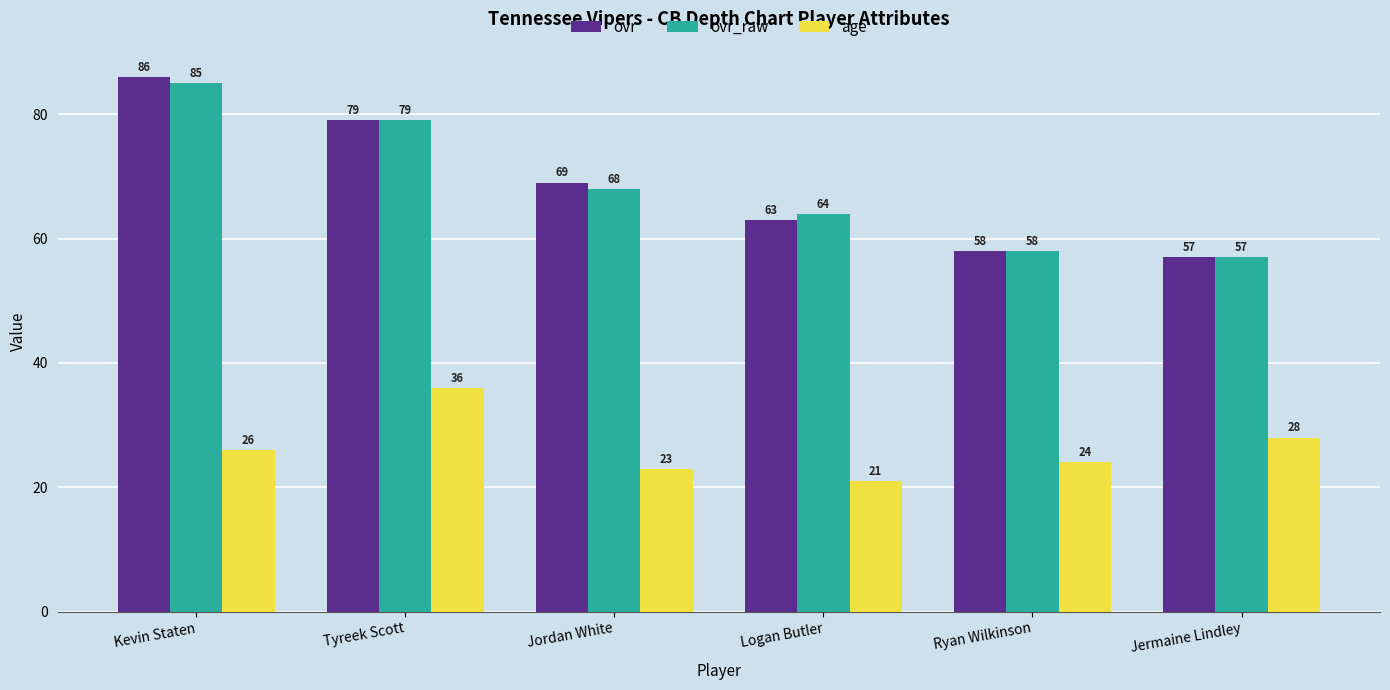

What is the difference between the maximum and minimum values in the age series?

15